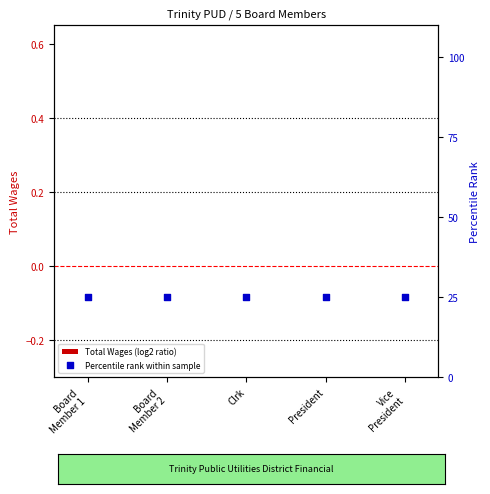

Which series reaches the minimum Y coordinate?

Total Wages (log2 ratio)